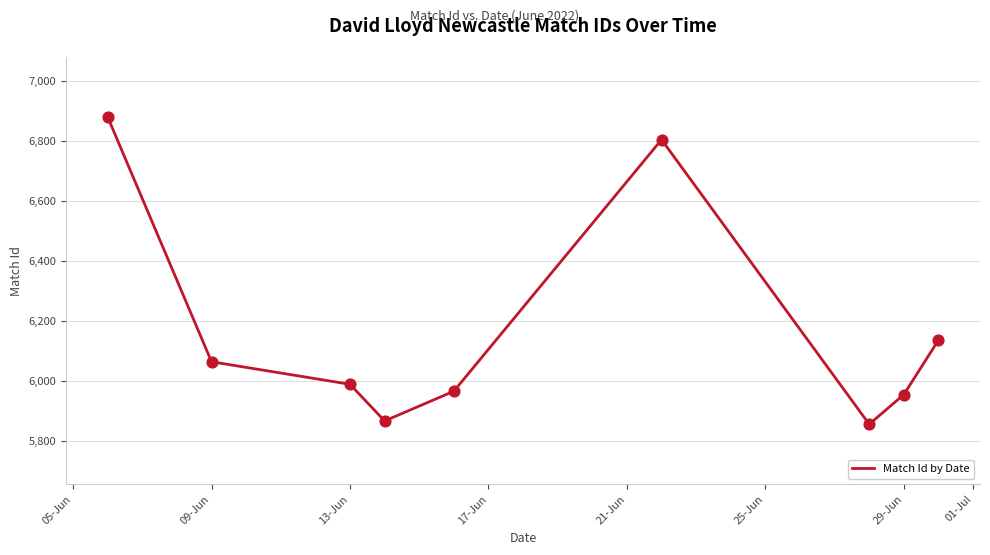

What is the maximum value shown in the chart?

6879